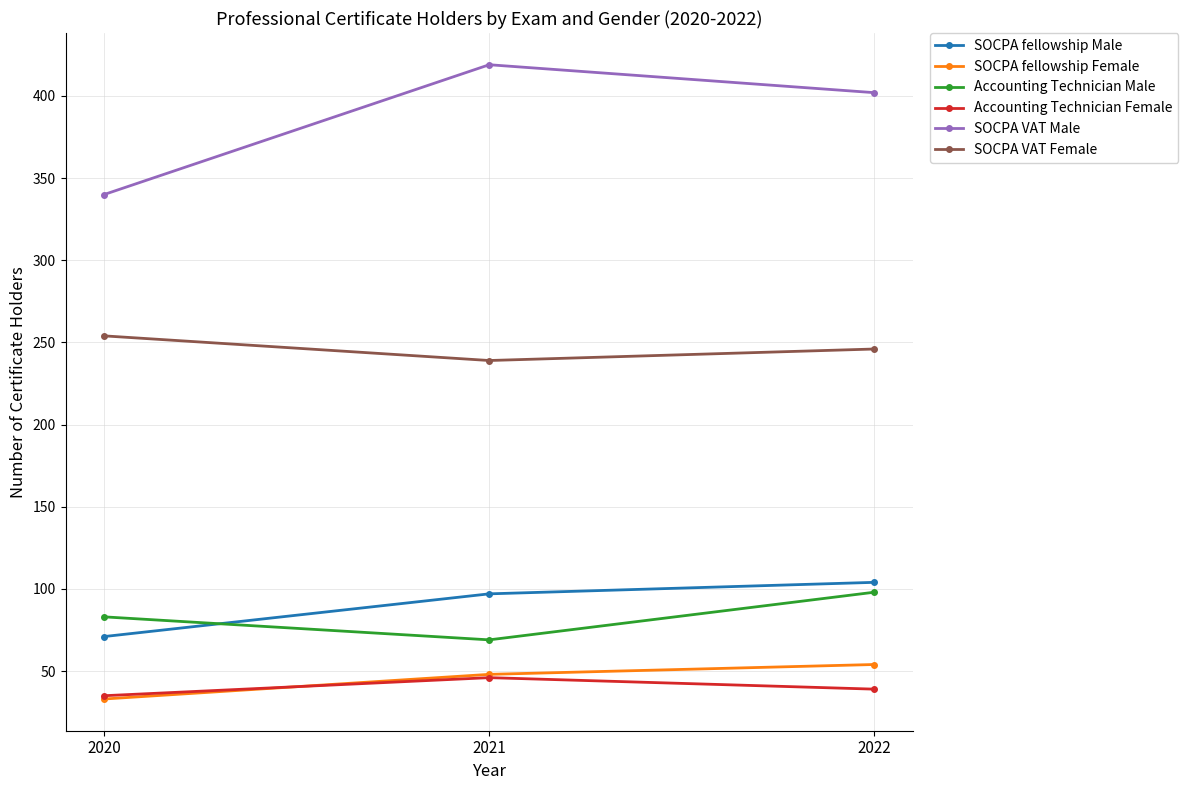

Reading left to right, transcribe all the data shown in this chart.

SOCPA fellowship Male: 71	97	104
SOCPA fellowship Female: 33	48	54
Accounting Technician Male: 83	69	98
Accounting Technician Female: 35	46	39
SOCPA VAT Male: 340	419	402
SOCPA VAT Female: 254	239	246